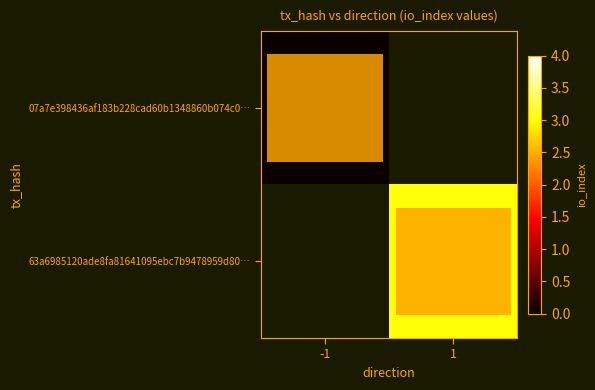

Which category has the lowest value in the 07a7e398436af183b228cad60b1348860b074c0… series?

-1